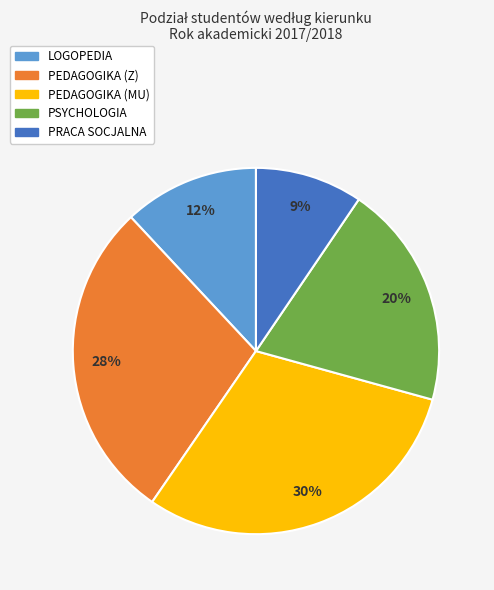

To the nearest percent, what percentage of the pie is PSYCHOLOGIA?

20%